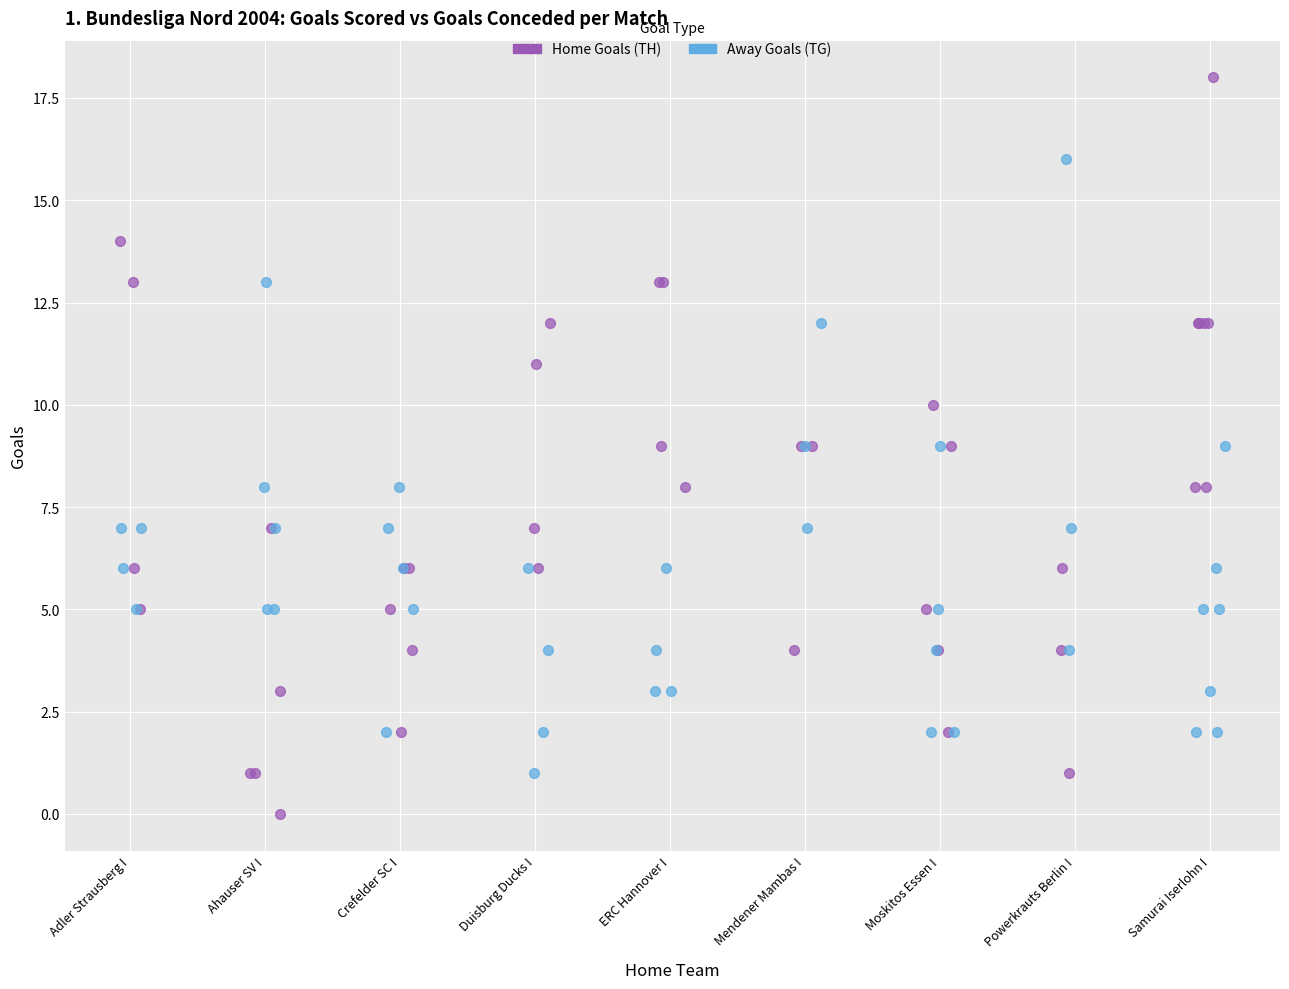

Which series contains the highest Y value?

Home Goals (TH)